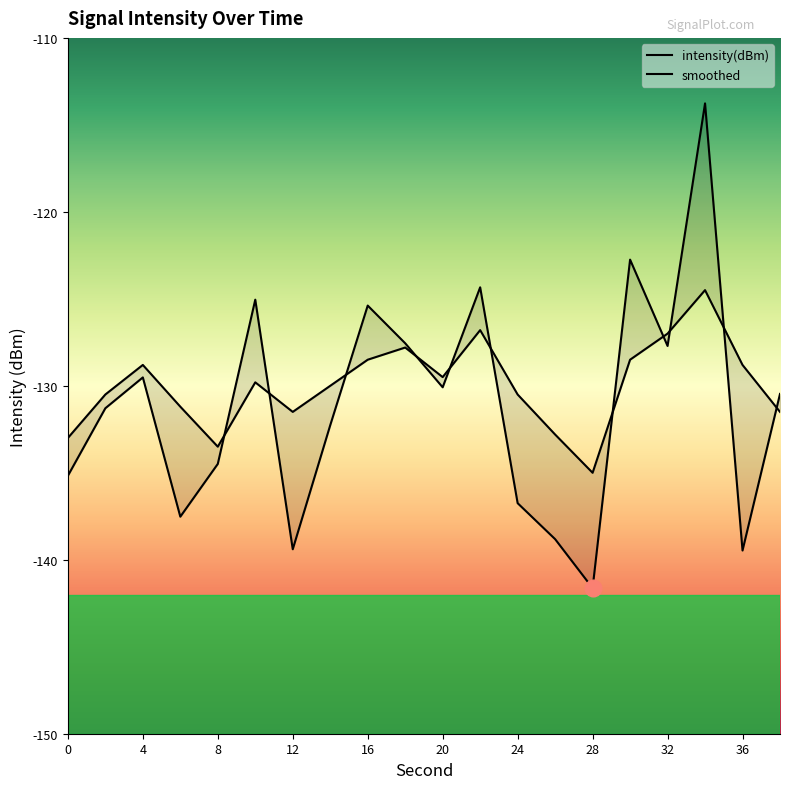

At which category does the chart reach its peak across all series?

34